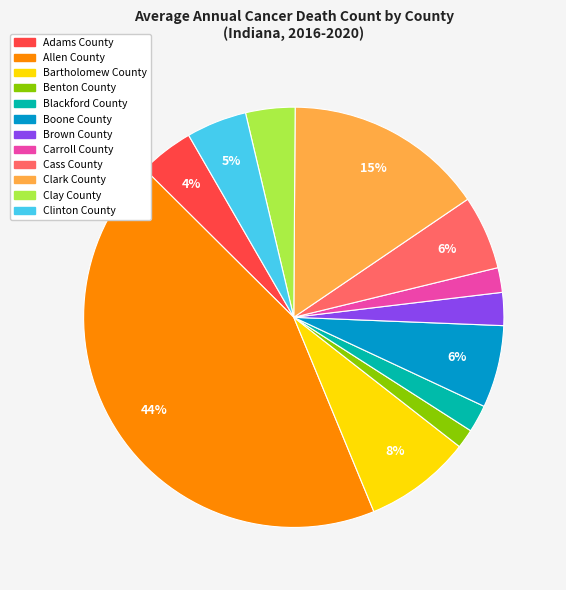

To the nearest percent, what percentage of the pie is Cass County?

6%